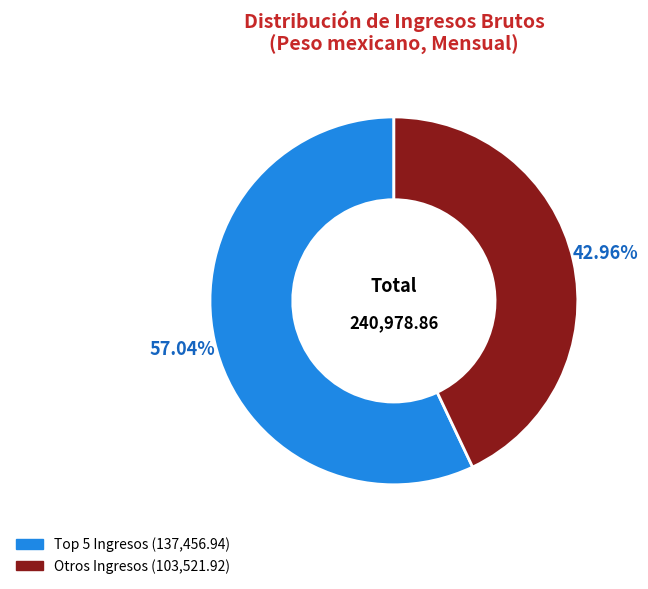

Does any single category account for the majority?

Yes